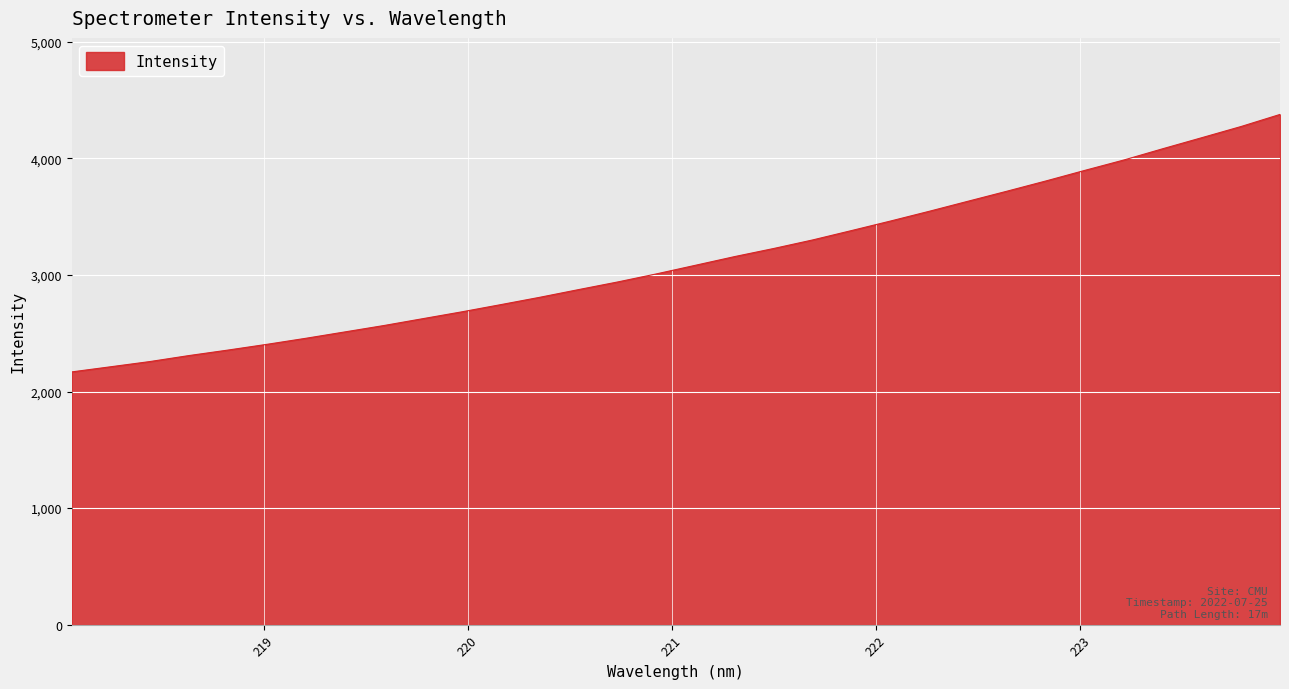

What is the maximum value shown in the chart?

4377.1